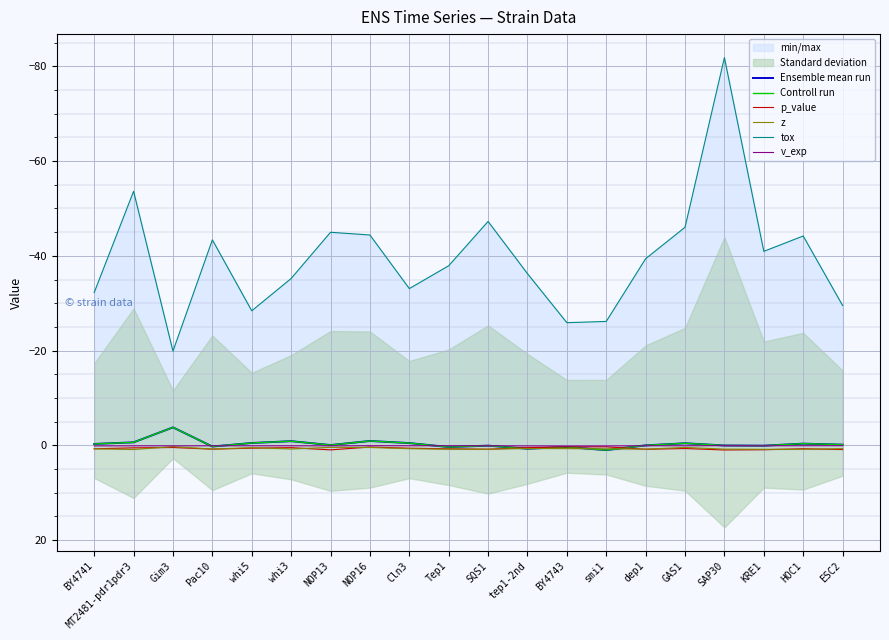

What is the label of the 16th point from the right?

whi5